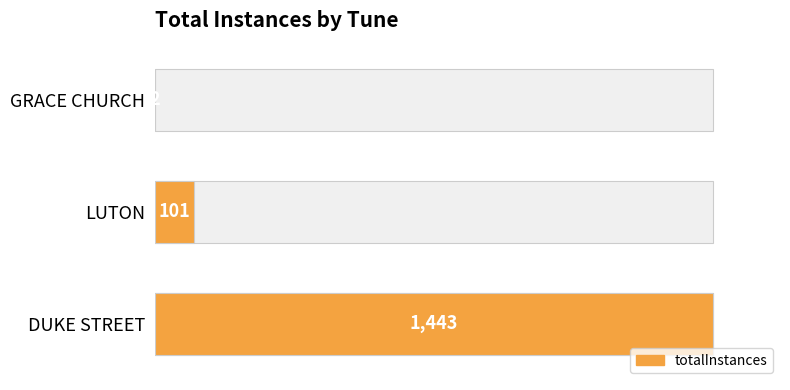

What is the sum of all values?

1546